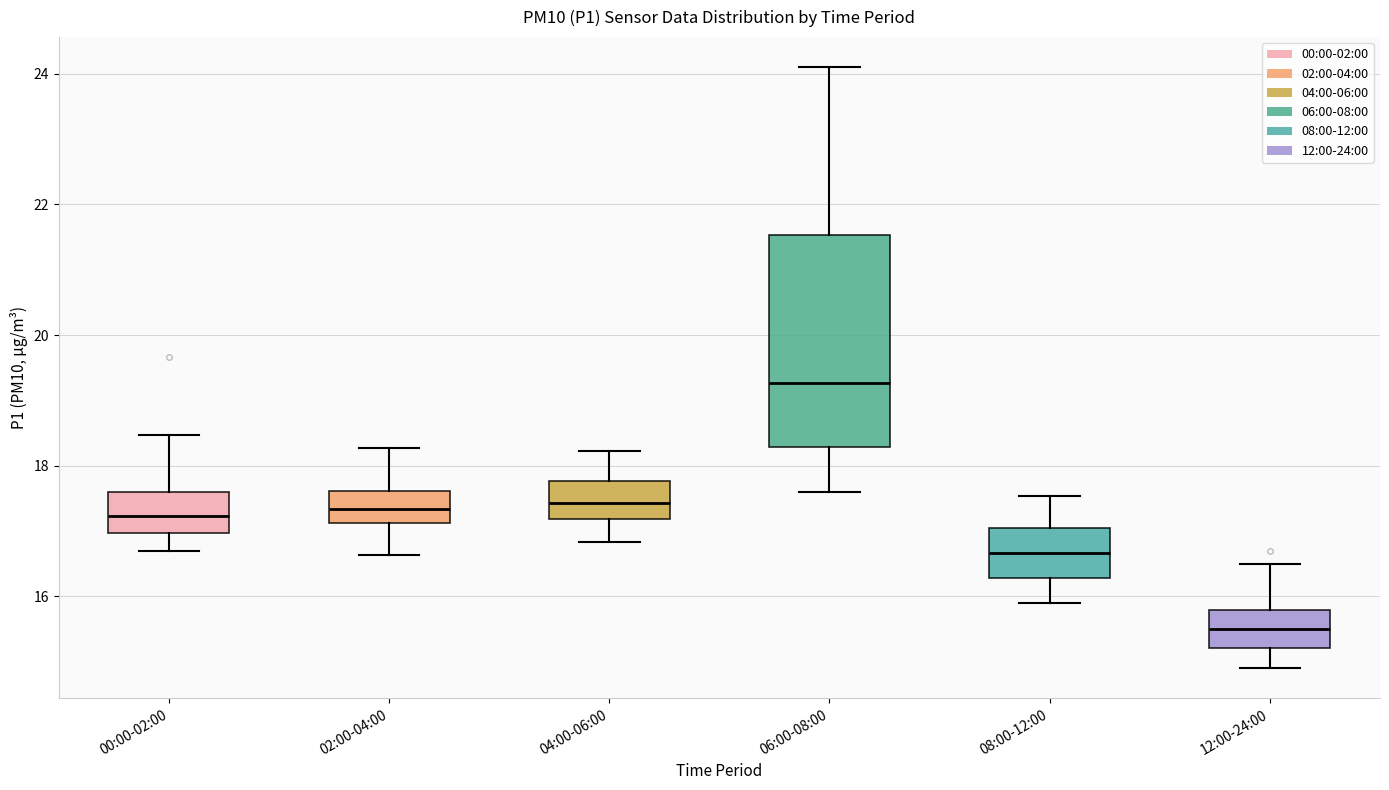

Reading left to right, transcribe this box plot: for each box, give where its median line is, the range the box spans, and where its two whiskers end, as read against the y-axis. The values are not printed on the chart, so give them approximately, as read against the axis.

00:00-02:00: median 17.2, box 17.0 to 17.6, whiskers 16.8 to 18.4
02:00-04:00: median 17.4, box 17.2 to 17.6, whiskers 16.6 to 18.2
04:00-06:00: median 17.4, box 17.2 to 17.8, whiskers 16.8 to 18.2
06:00-08:00: median 19.2, box 18.2 to 21.6, whiskers 17.6 to 24.2
08:00-12:00: median 16.6, box 16.2 to 17.0, whiskers 16.0 to 17.6
12:00-24:00: median 15.6, box 15.2 to 15.8, whiskers 15.0 to 16.6